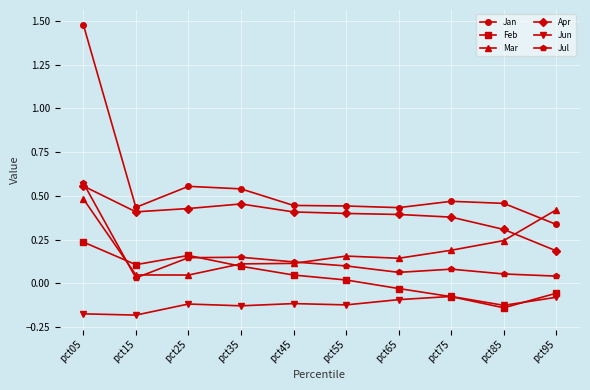

Which series has the widest spread of values?

Jan